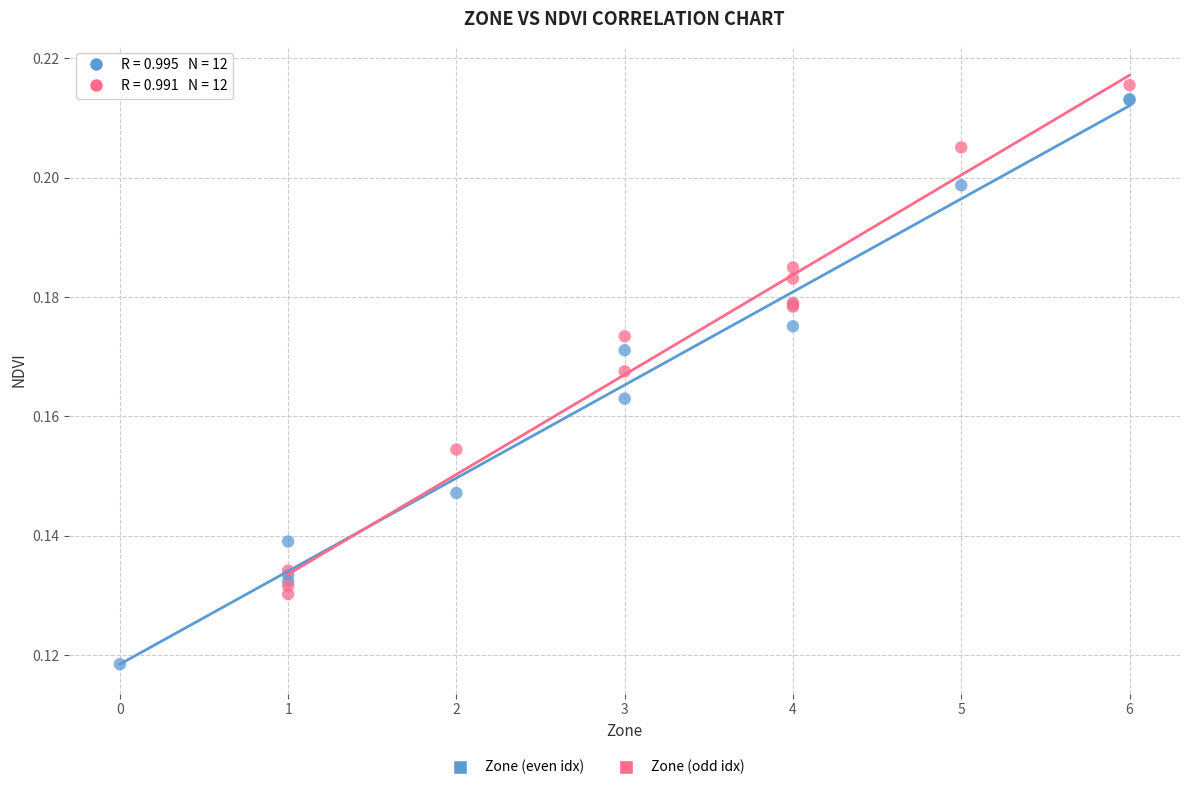

Which series reaches the minimum Y coordinate?

Zone (even idx)